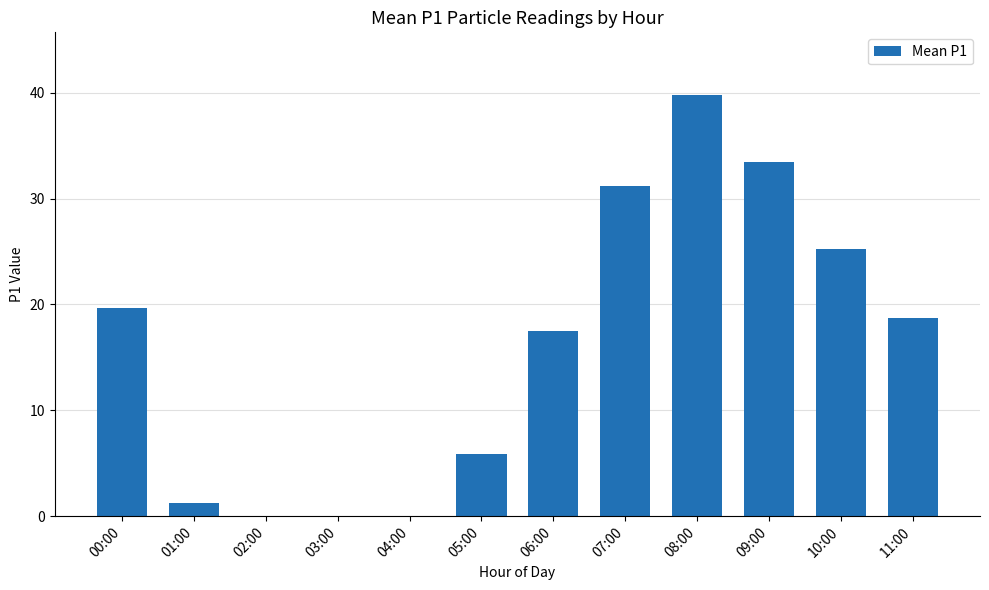

Where is the data nearest to the value 19?

11:00